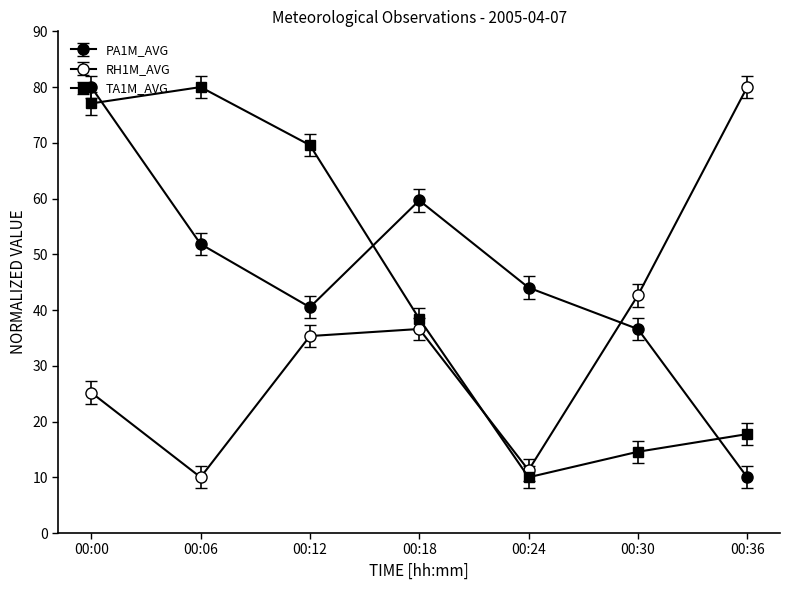

How many data points in RH1M_AVG are above 35?

4